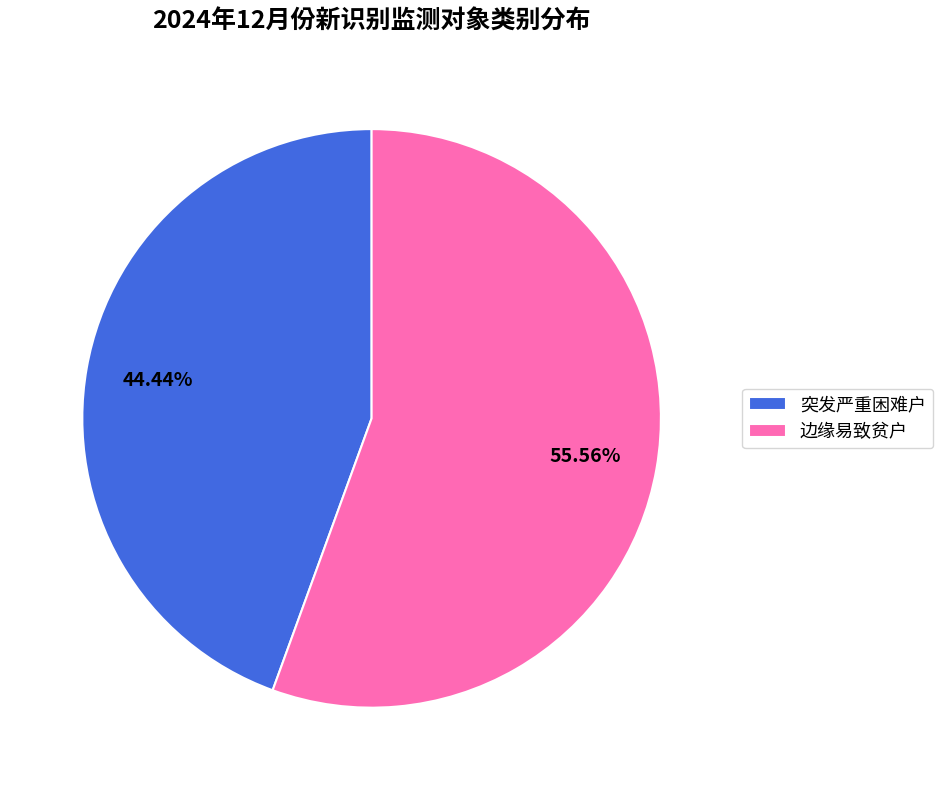

To the nearest percent, what portion does 突发严重困难户 represent?

44%